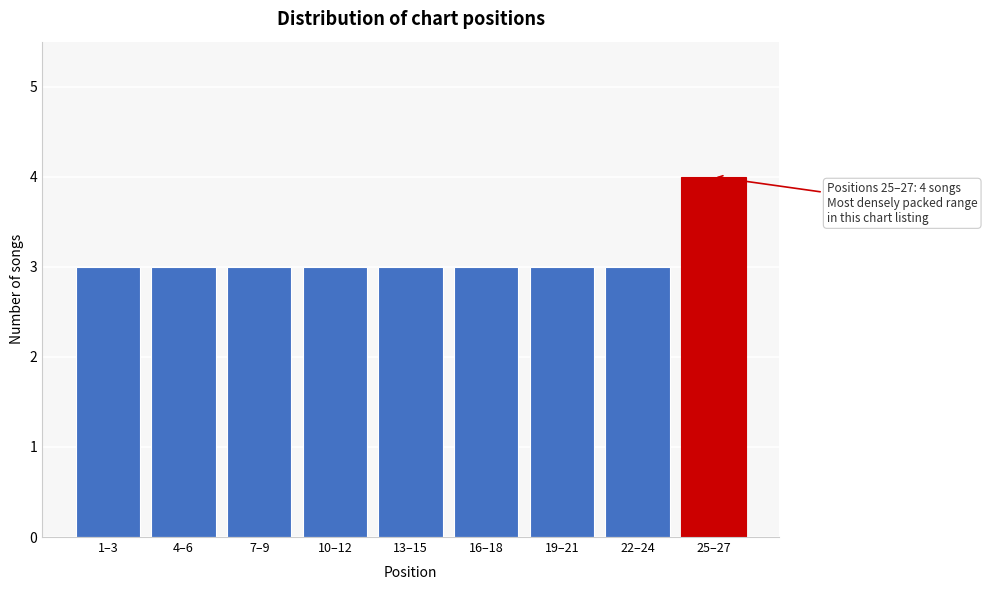

Reading left to right, extract all data points from this chart.

3	3	3	3	3	3	3	3	4